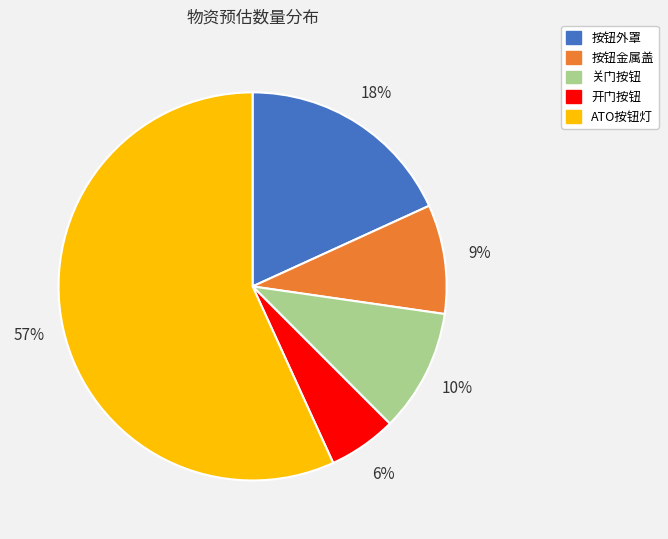

Which category has the biggest portion of the pie?

ATO按钮灯